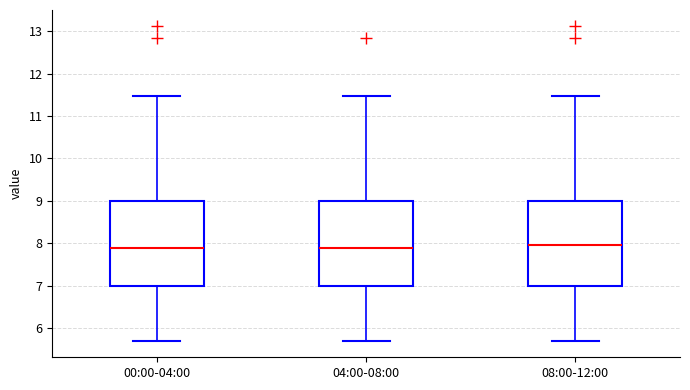

Where does the upper whisker of the box for 04:00-08:00 end on the y-axis? The values are not printed on the chart, so give them approximately, as read against the axis.

11.5